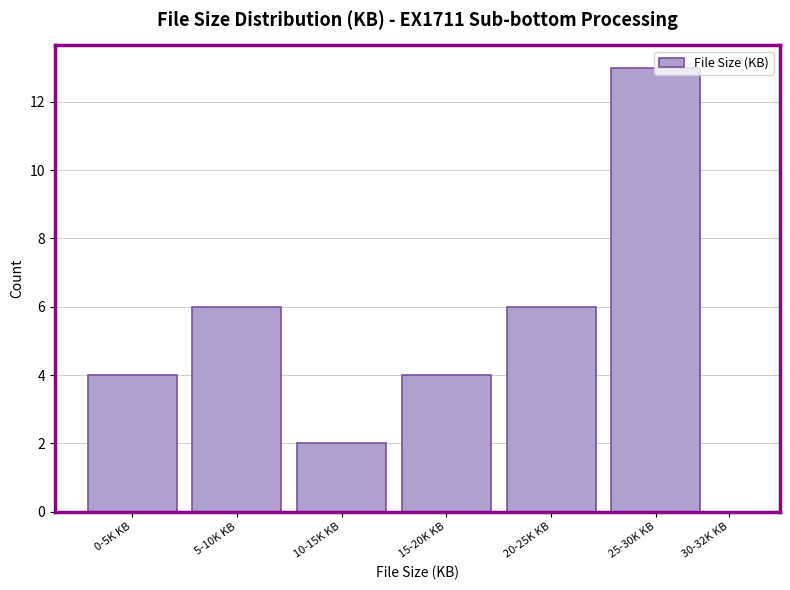

What is the sum of the values at 15-20K KB and 25-30K KB?

17